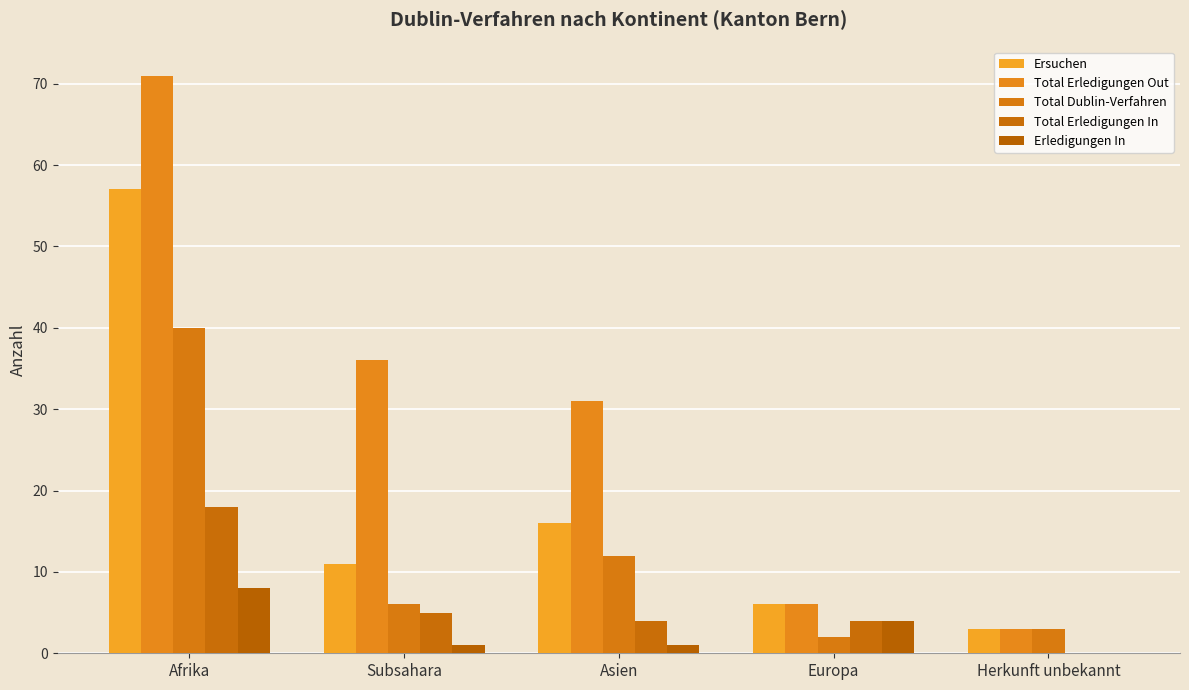

List the series in order of their peak value, lowest first.

Erledigungen In, Total Erledigungen In, Total Dublin-Verfahren, Ersuchen, Total Erledigungen Out